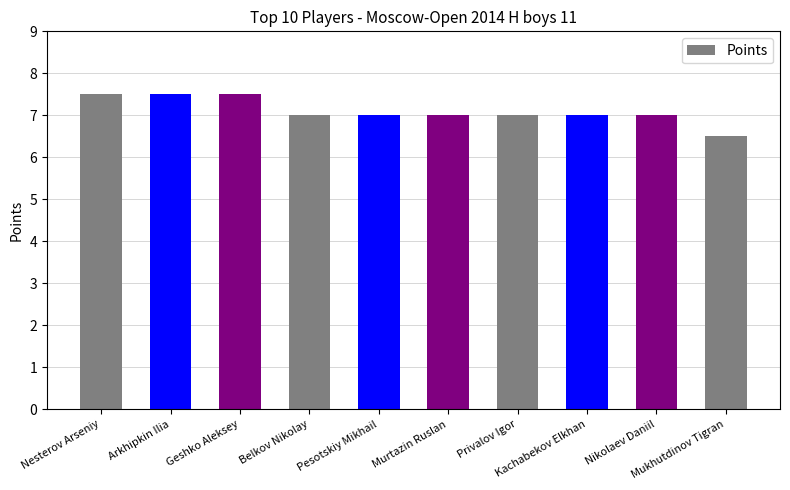

Count the number of categories in the chart.

10